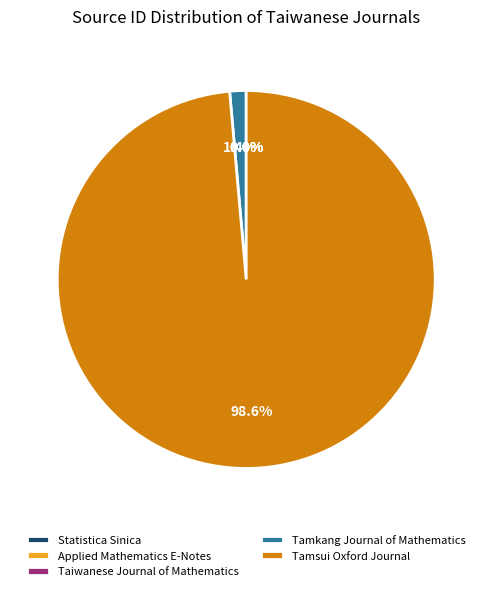

To the nearest percent, what is the difference between the largest and smallest slice percentages?

99%